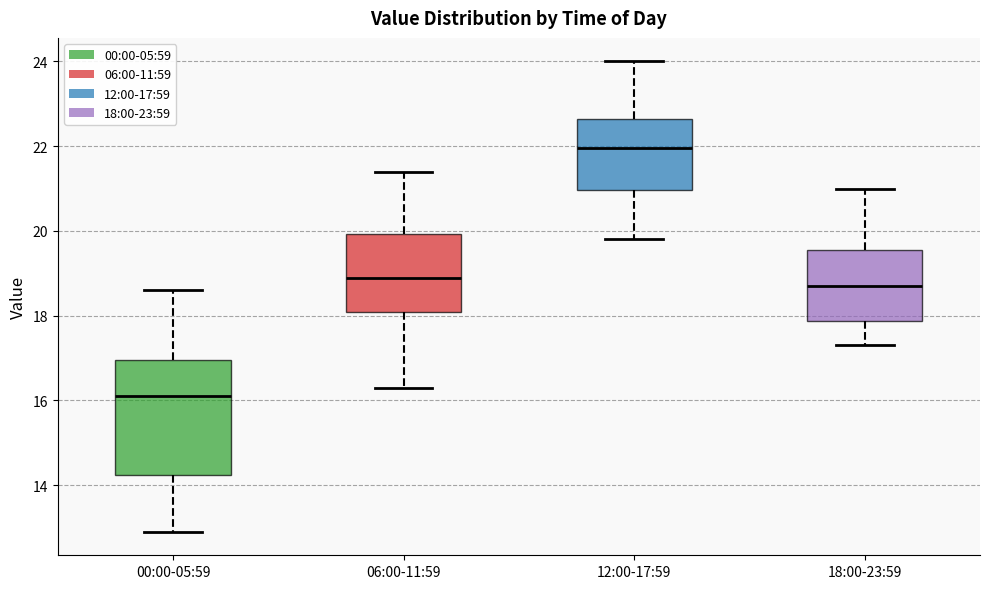

Where does the median line of the box for 12:00-17:59 sit on the y-axis? The values are not printed on the chart, so give them approximately, as read against the axis.

22.0